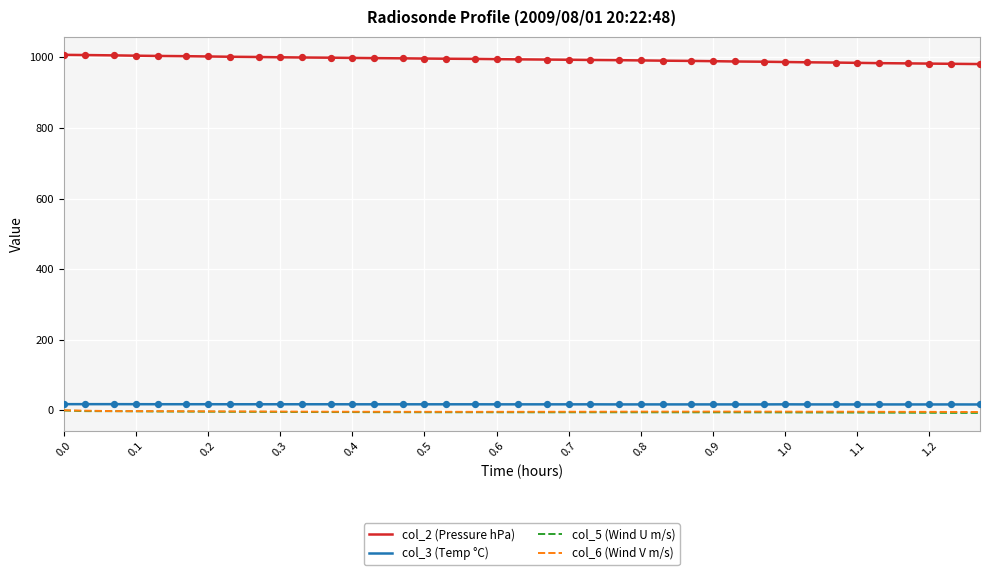

What are all the series names shown in the legend?

col_2 (Pressure hPa), col_3 (Temp °C), col_5 (Wind U m/s), col_6 (Wind V m/s)